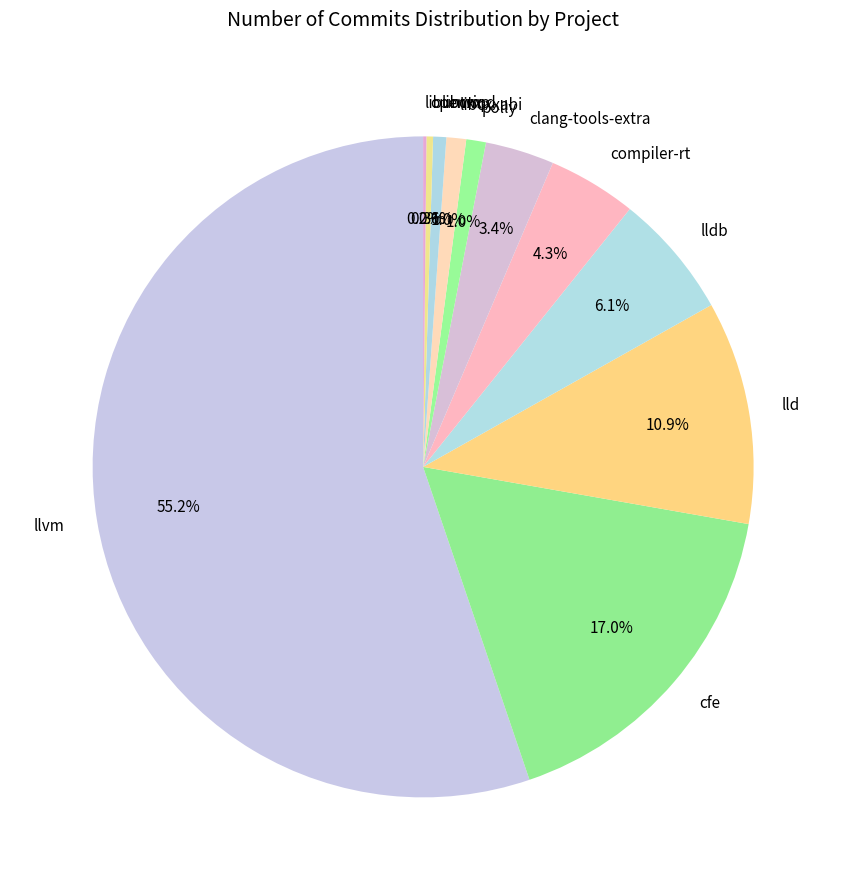

To the nearest percent, what is the difference between the largest and smallest slice percentages?

55%